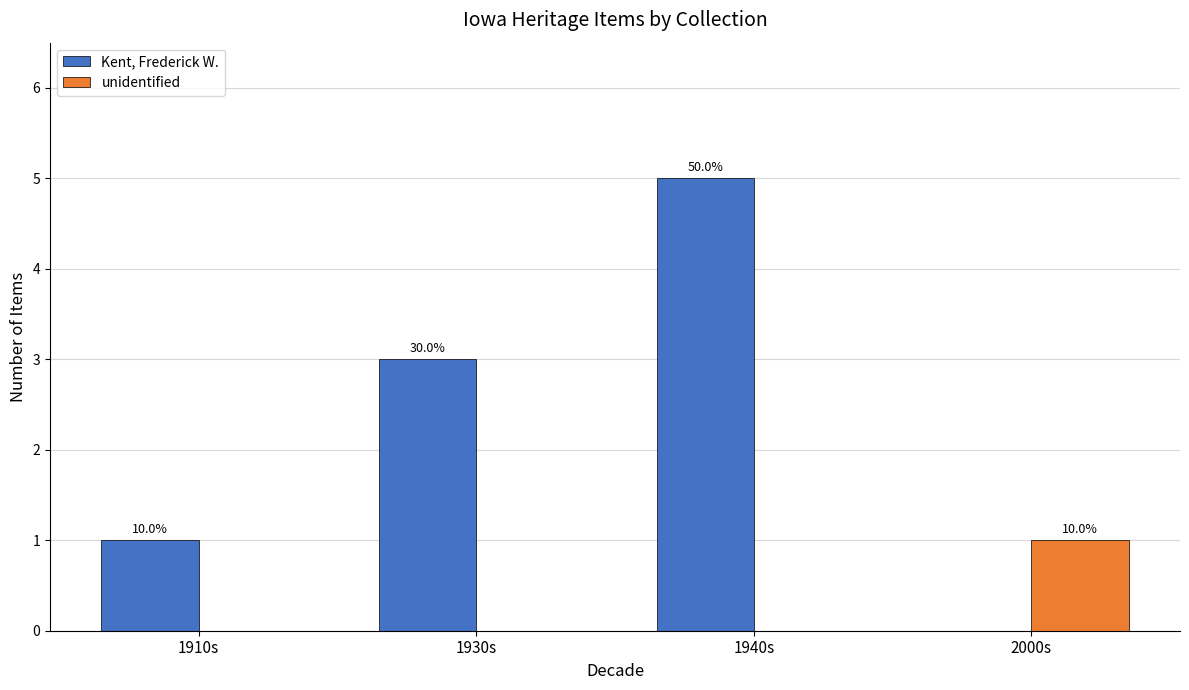

What are all the series names shown in the legend?

Kent, Frederick W., unidentified